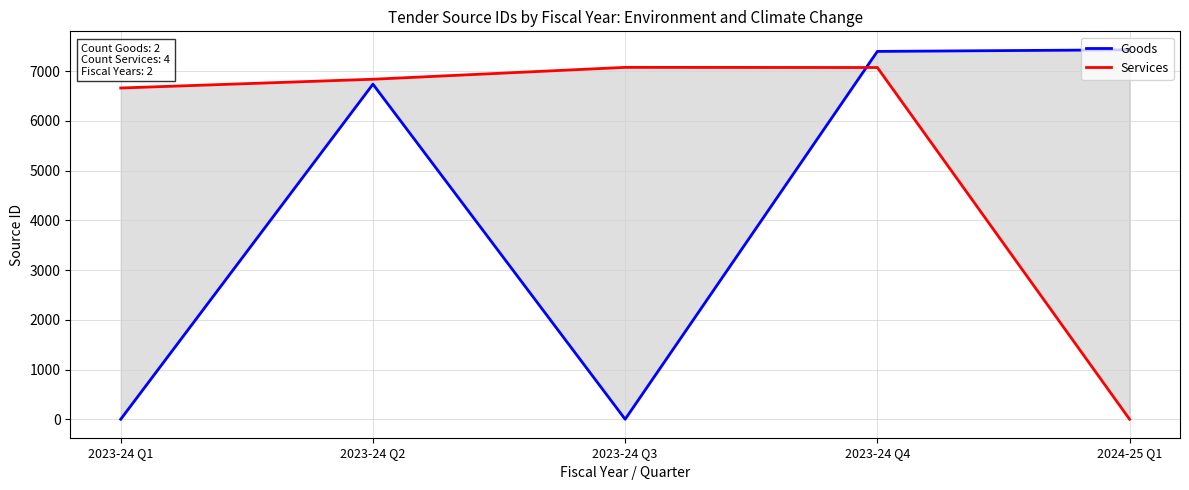

Reading left to right, what are all the values shown in this chart?

Goods: 2023-24 Q1=0	2023-24 Q2=6738	2023-24 Q3=0	2023-24 Q4=7397	2024-25 Q1=7429
Services: 2023-24 Q1=6661	2023-24 Q2=6837	2023-24 Q3=7076	2023-24 Q4=7073	2024-25 Q1=0